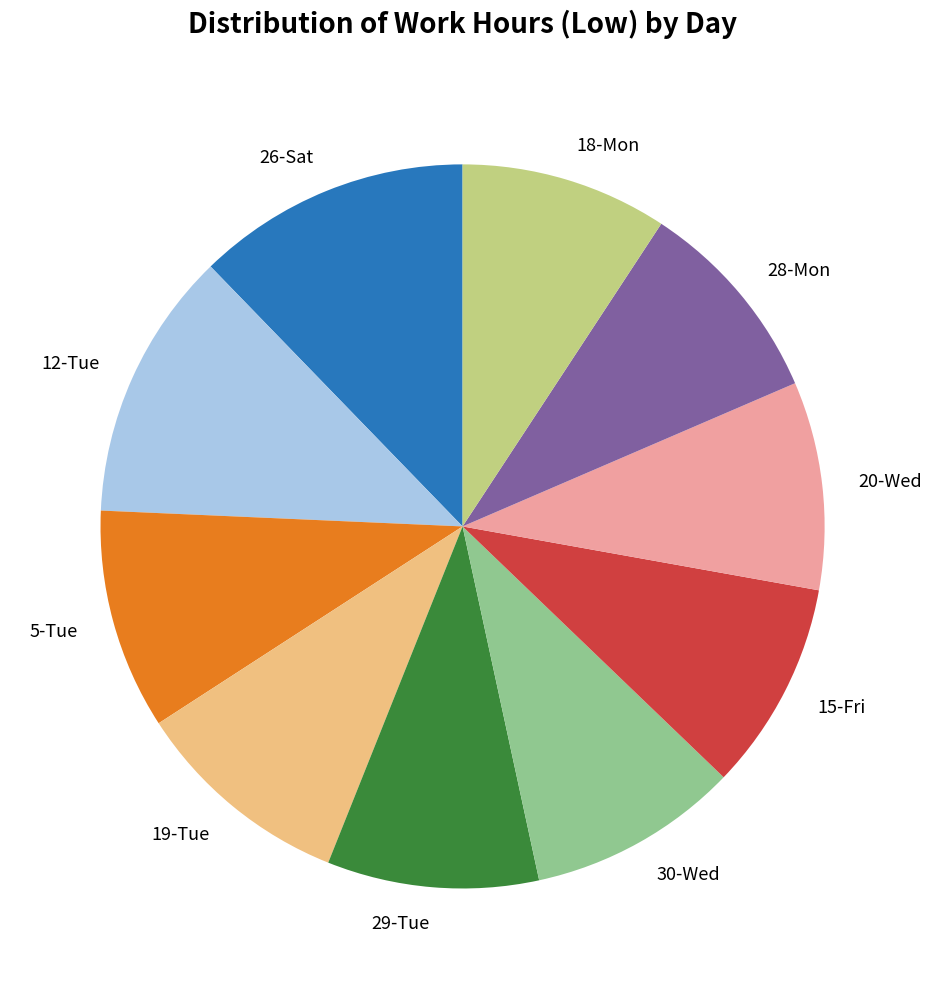

What is the ratio of the value at 12-Tue to the value at 20-Wed?

1.3